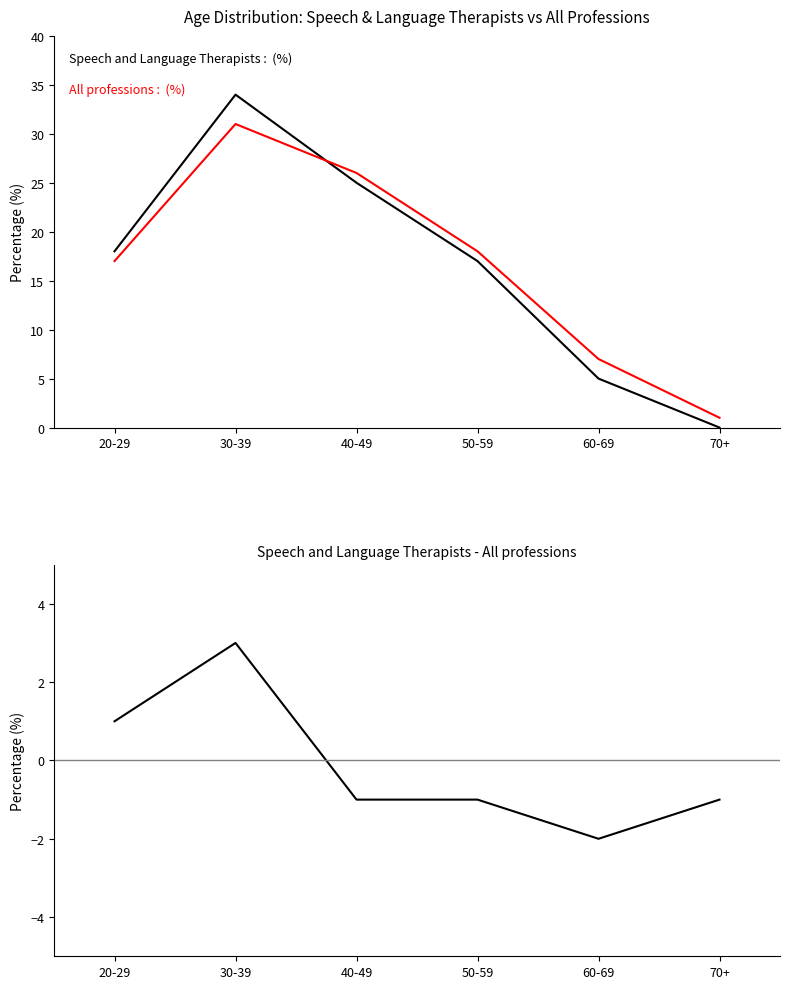

What is the sum of all All professions values?

100